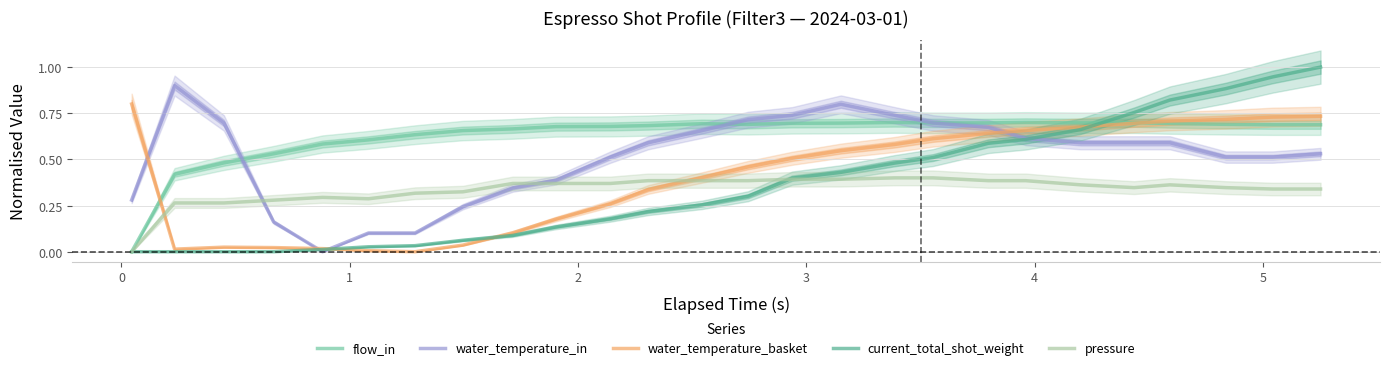

Which series ends up on top after the final intersection of current_total_shot_weight and flow_in?

current_total_shot_weight